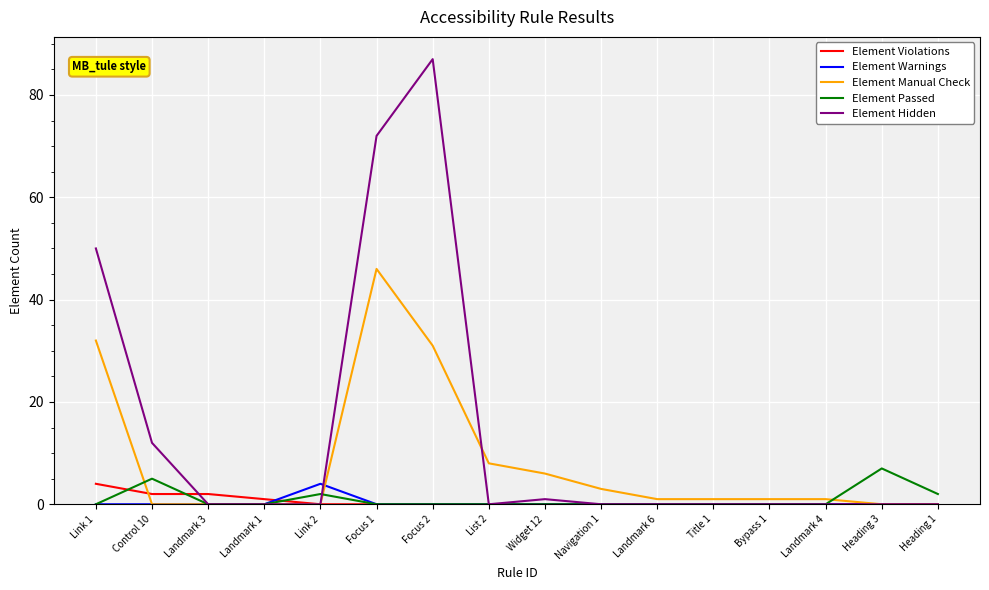

What is the greatest value displayed?

87